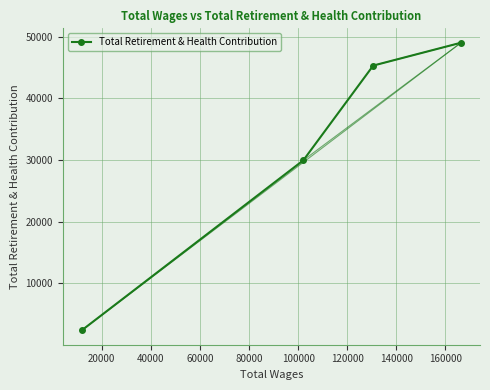

What is the smallest value displayed?

2348